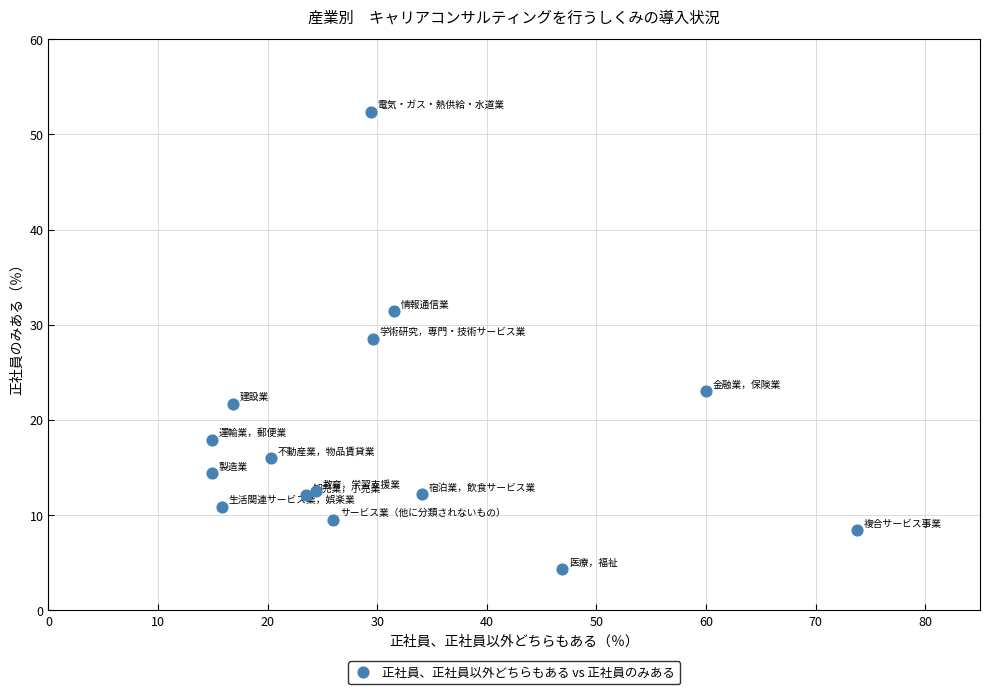

What is the range of Y values (max minus min)?

48.1